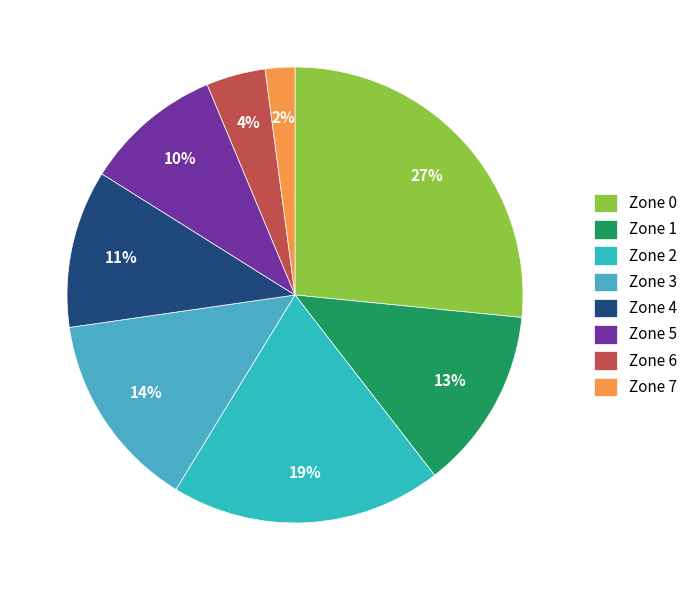

What is the ratio of the value at Zone 5 to the value at Zone 4?

0.9